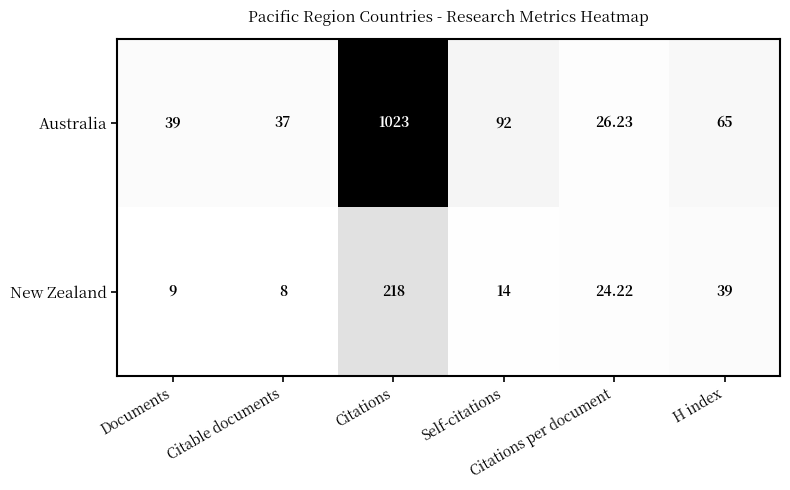

Which series has the largest range (max minus min)?

Australia